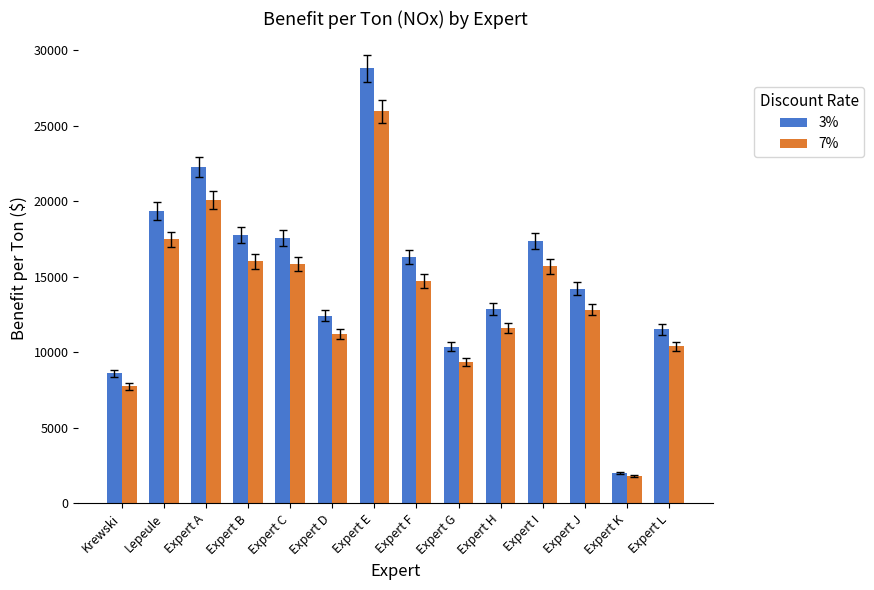

Are the bars grouped side by side (vs. stacked)?

Yes